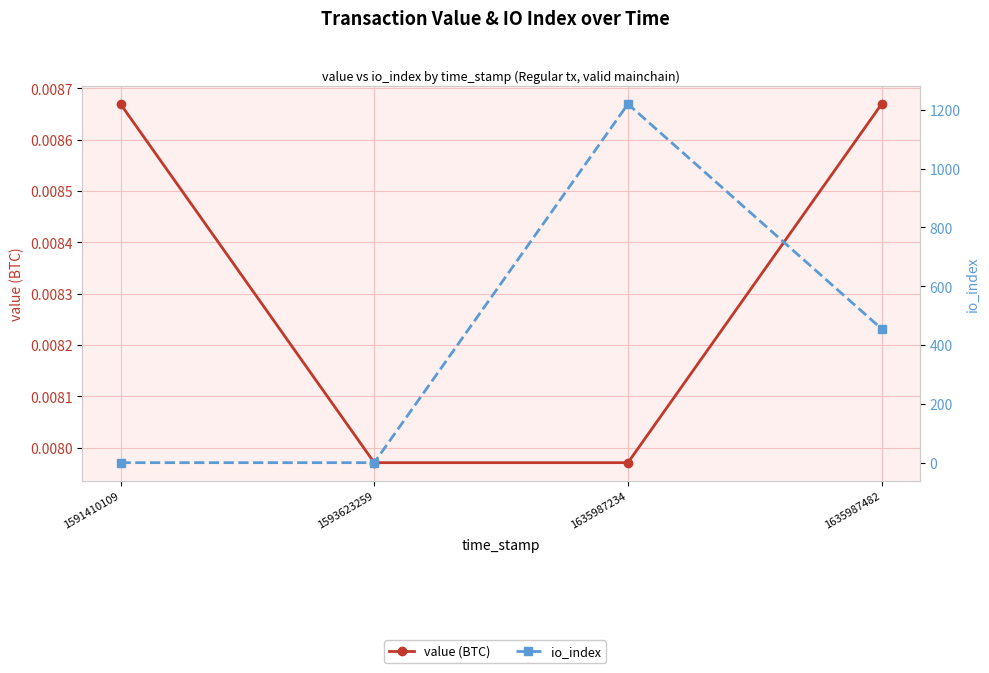

True or false: io_index has a value of -429.3 at 1591410109.

False